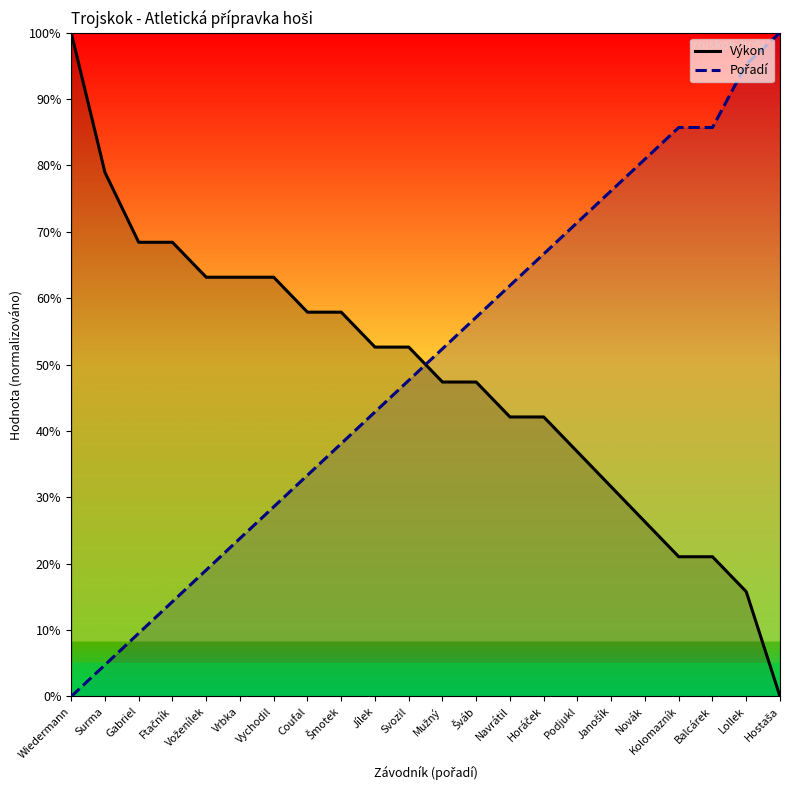

True or false: Výkon and Pořadí intersect in this chart.

True